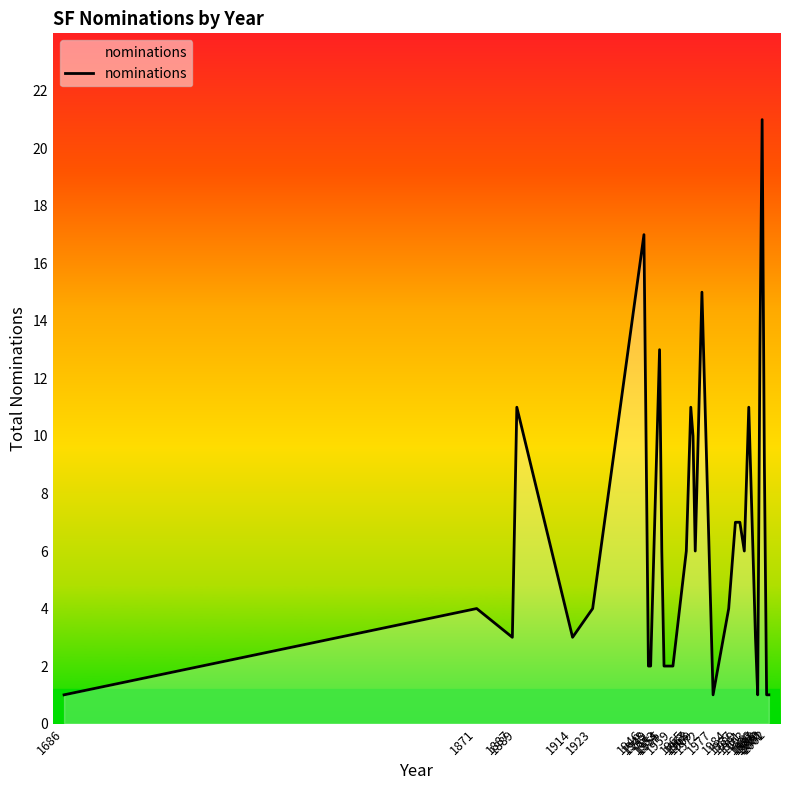

Does the chart have visible grid lines?

No